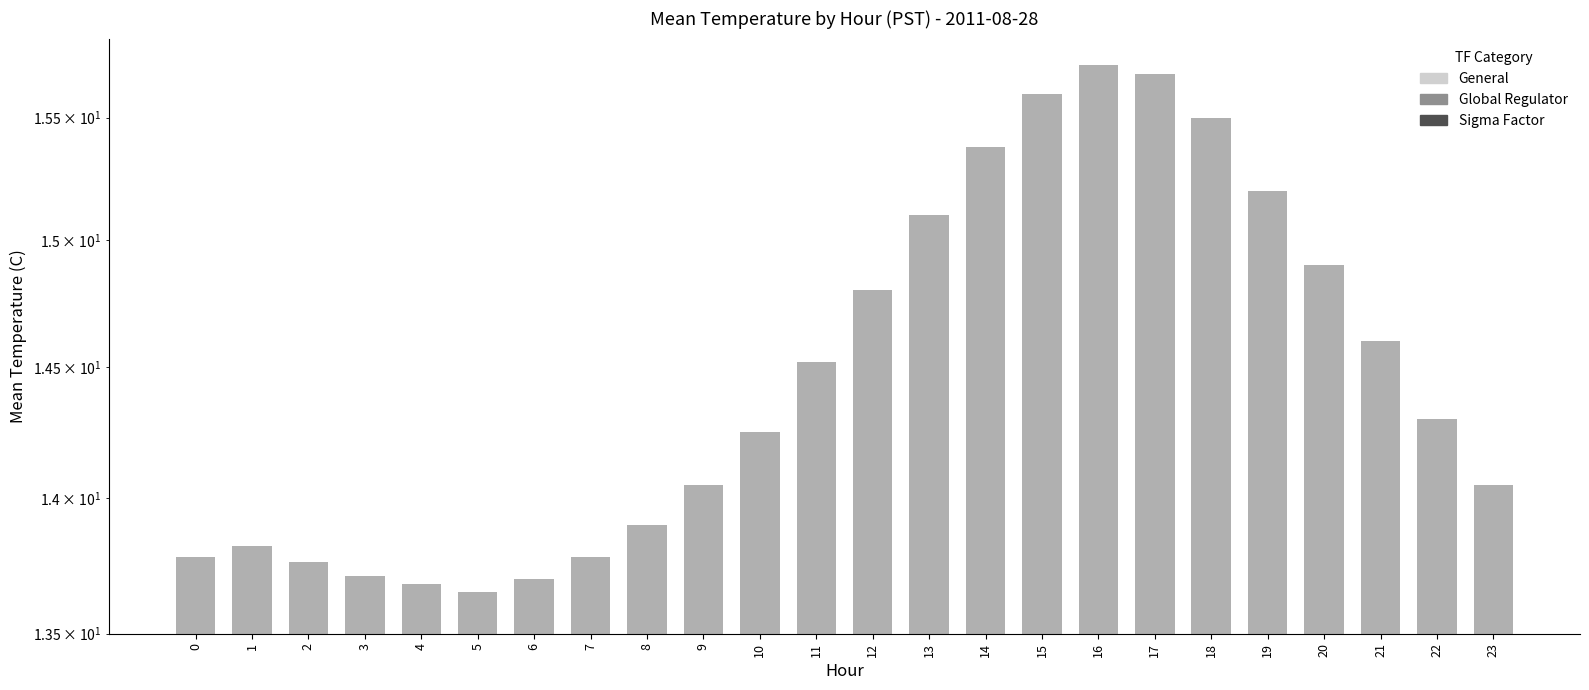

What is the change in value from 2 to 23?

+0.3